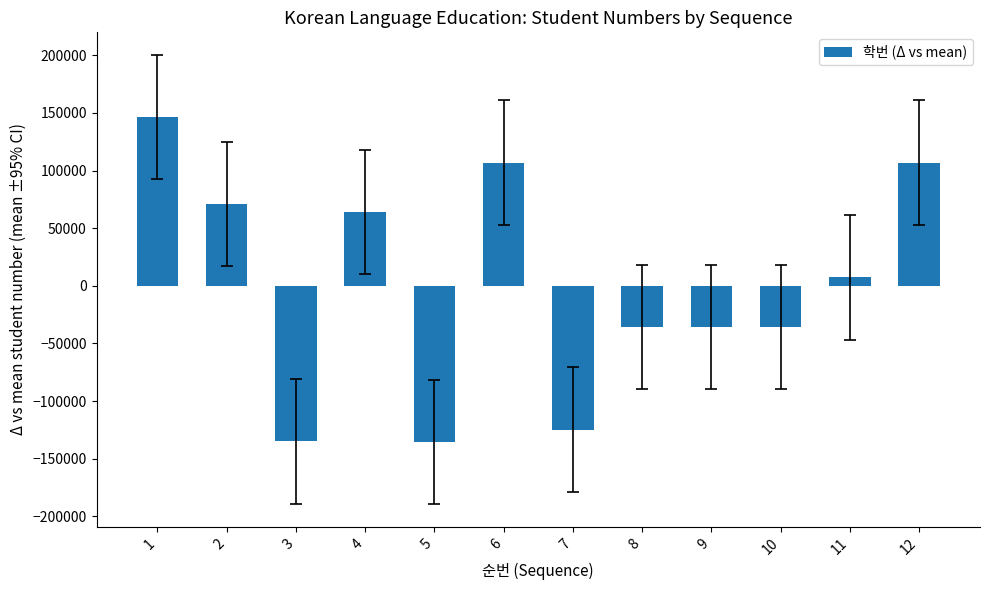

What is the value of the 10th bar from the left?

-35794.6